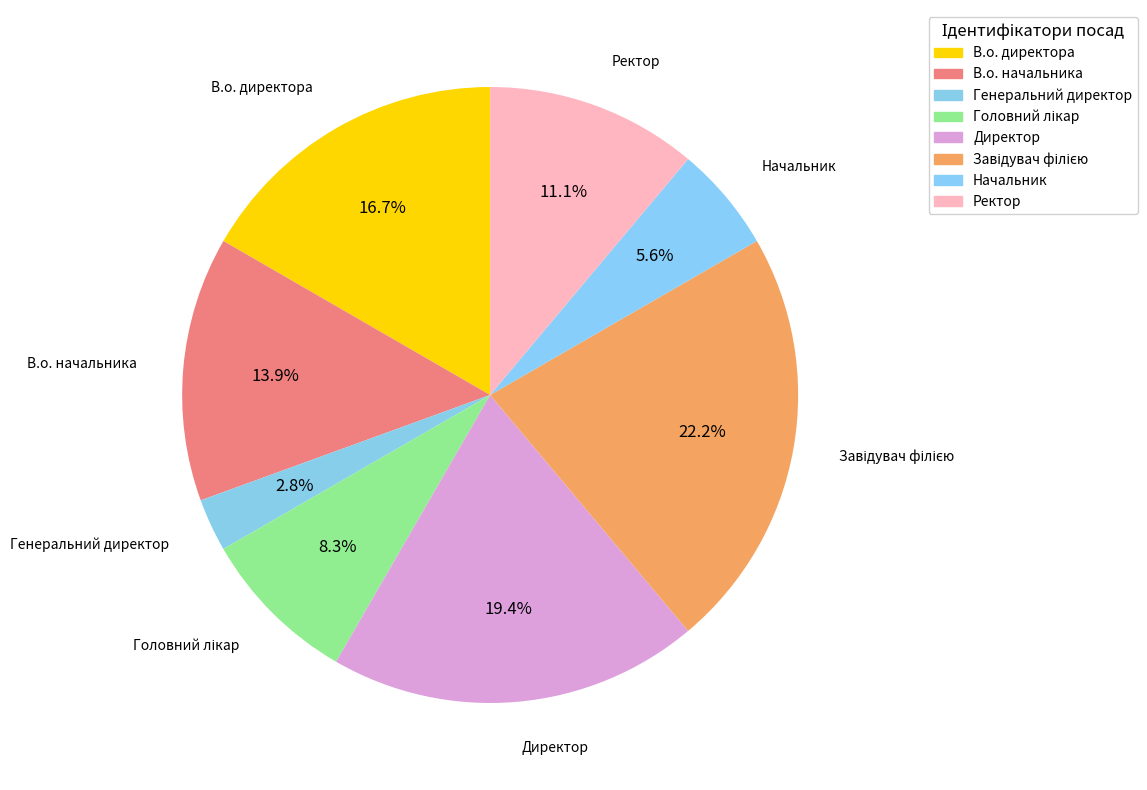

Approximately how many times larger is the value at Головний лікар compared to Генеральний директор?

3.0